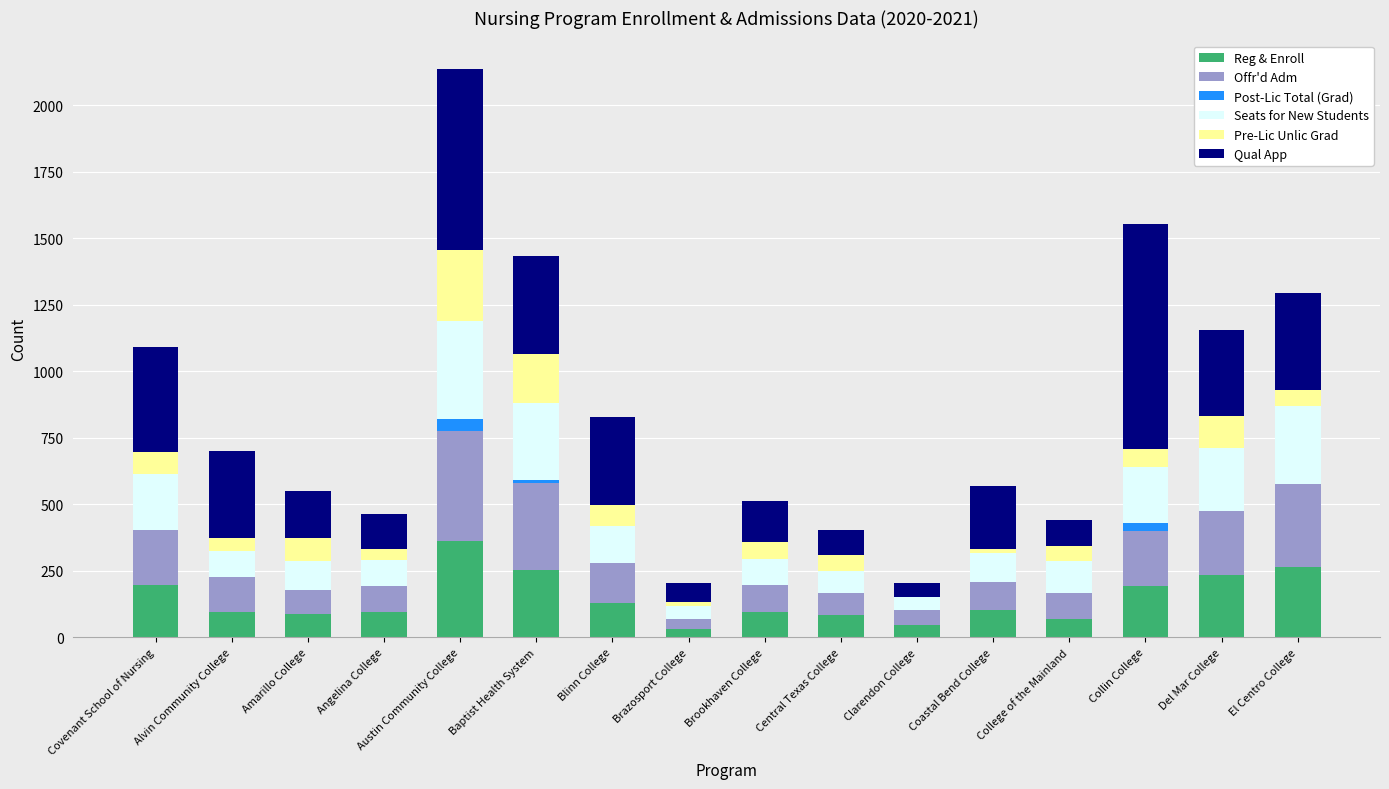

What is the sum of the Reg & Enroll values at Brookhaven College and College of the Mainland?

165